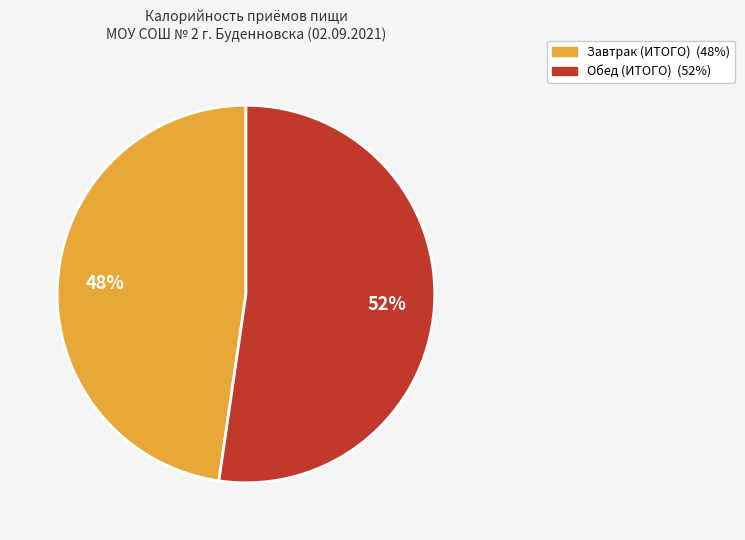

What percentage is the Завтрак (ИТОГО) slice, to the nearest percent?

48%